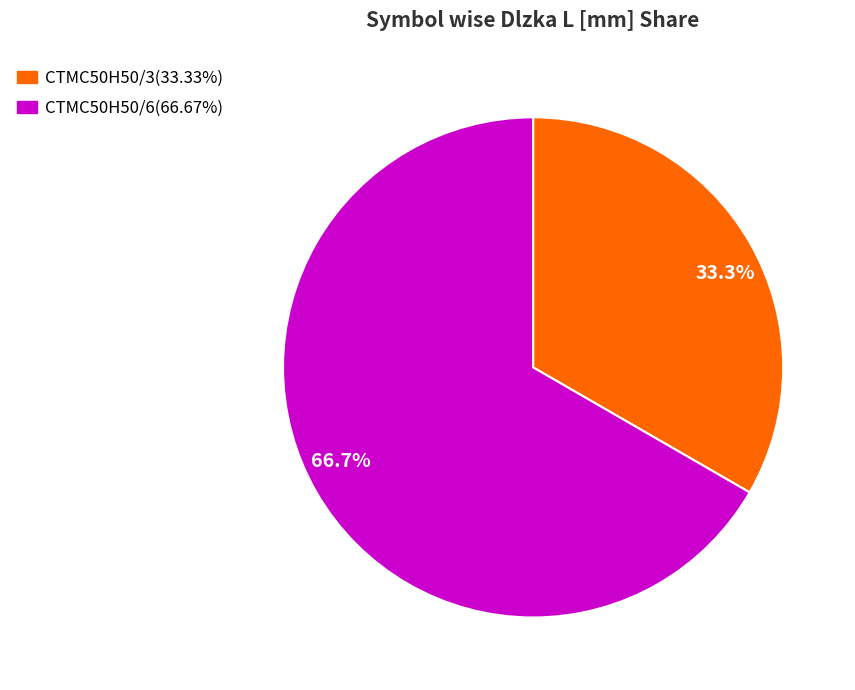

Which slice is the largest?

66.7%